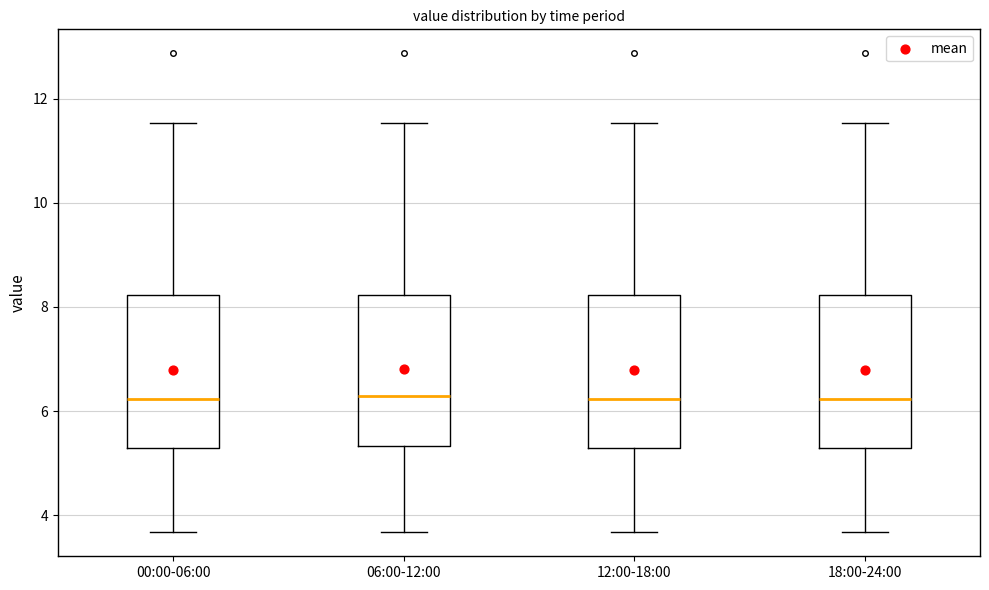

Reading left to right, read every box against the y-axis: the position of its median line, the range the box covers, and the ends of its whiskers. The values are not printed on the chart, so give them approximately, as read against the axis.

00:00-06:00: median 6.2, box 5.2 to 8.2, whiskers 3.6 to 11.6
06:00-12:00: median 6.2, box 5.4 to 8.2, whiskers 3.6 to 11.6
12:00-18:00: median 6.2, box 5.2 to 8.2, whiskers 3.6 to 11.6
18:00-24:00: median 6.2, box 5.2 to 8.2, whiskers 3.6 to 11.6